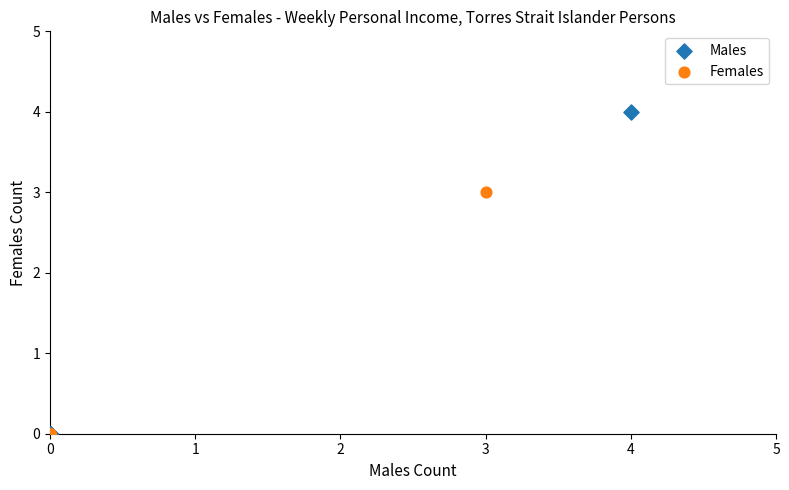

Which series contains the highest Y value?

Males